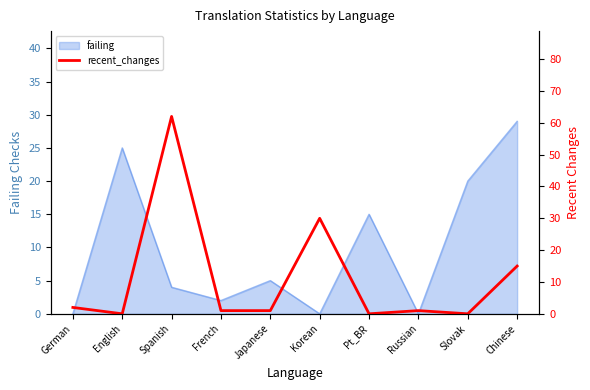

Where is the first local maximum?

Spanish